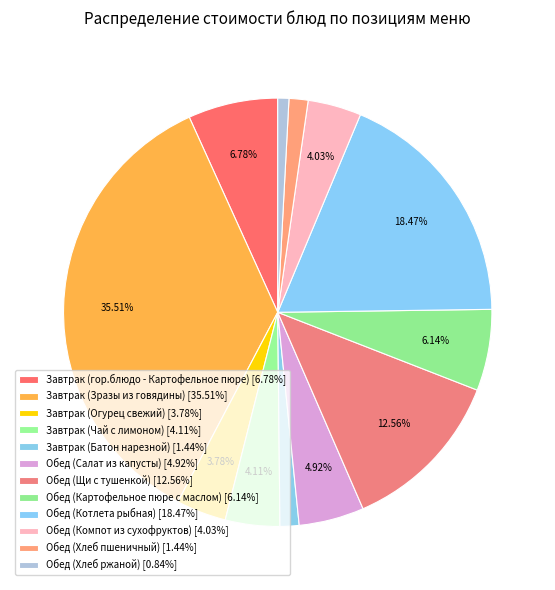

Does any single category account for the majority?

No